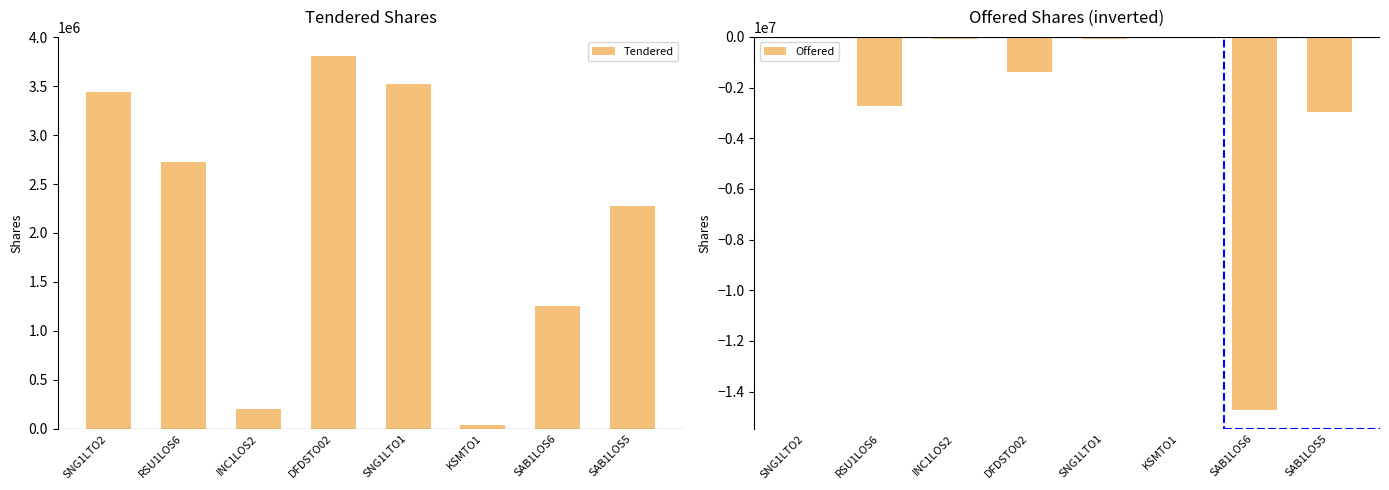

What is the sum of the Tendered values at SNG1LTO1 and SAB1LOS6?

4776202